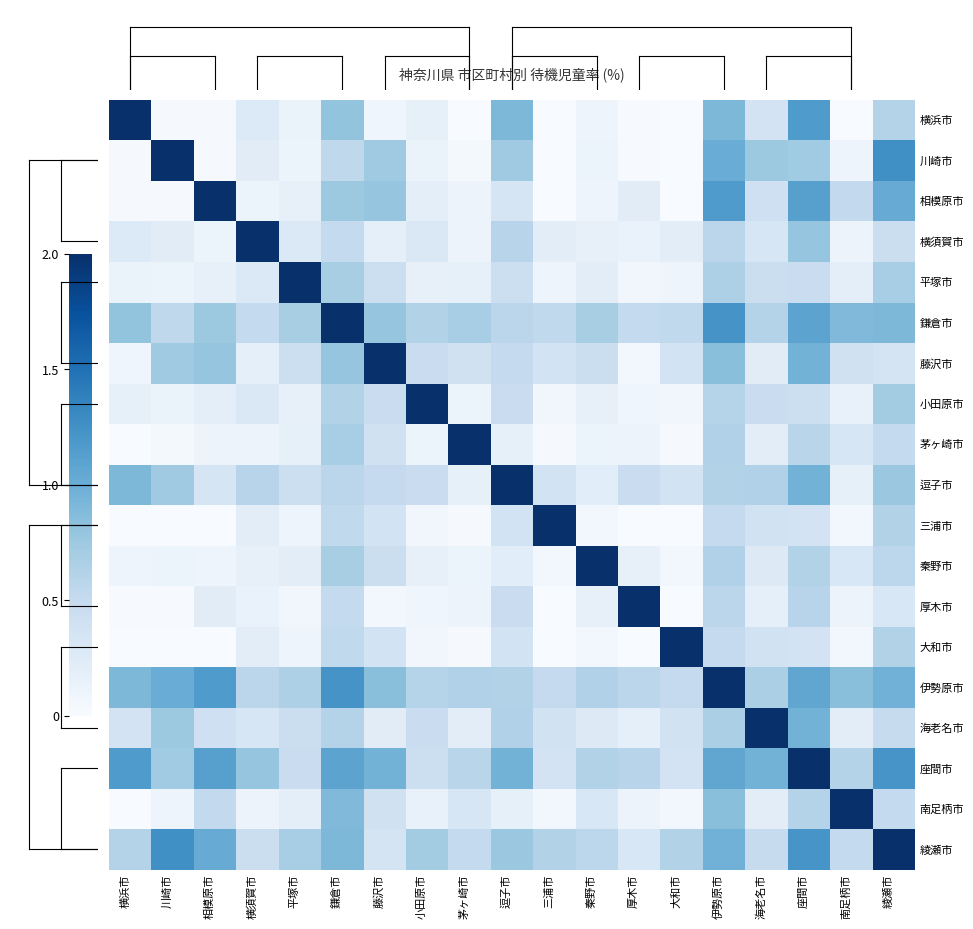

At 秦野市, list the series in order from smallest to largest.

三浦市, 大和市, 横浜市, 相模原市, 茅ヶ崎市, 川崎市, 横須賀市, 小田原市, 厚木市, 平塚市, 逗子市, 海老名市, 南足柄市, 藤沢市, 綾瀬市, 座間市, 伊勢原市, 鎌倉市, 秦野市